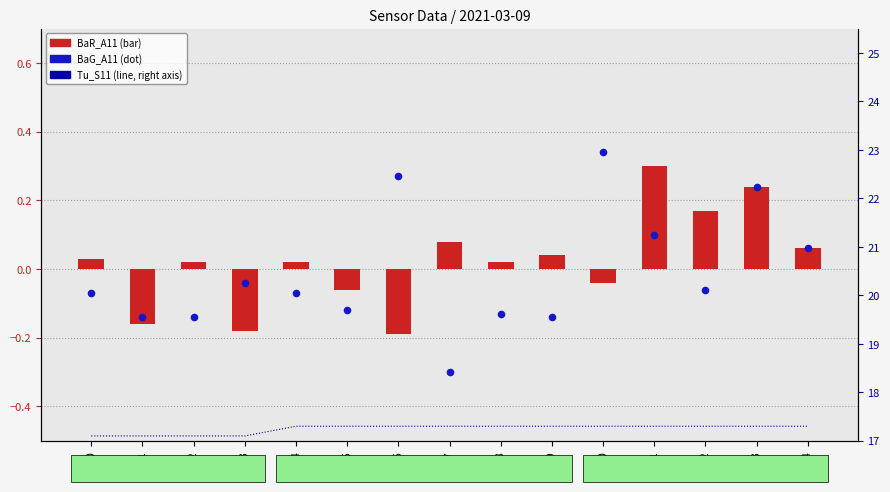

Which series reaches the minimum Y coordinate?

BaG_A11